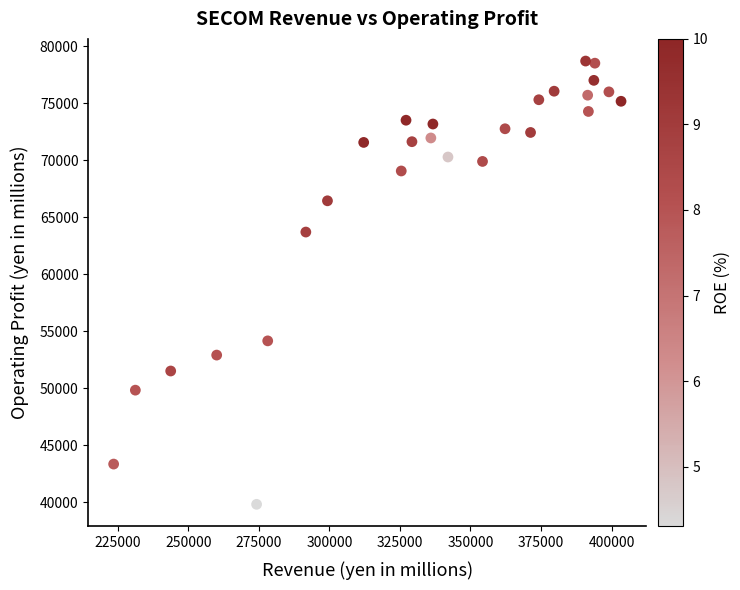

What is the range of Y values (max minus min)?

38869.4